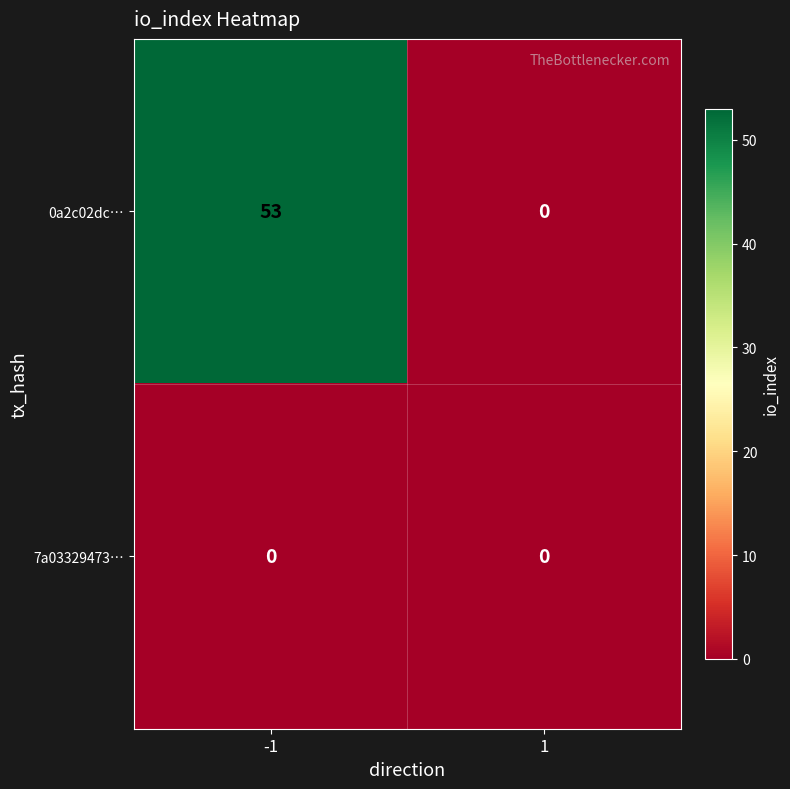

Rank the series at -1 from lowest to highest value.

7a03329473…, 0a2c02dc…